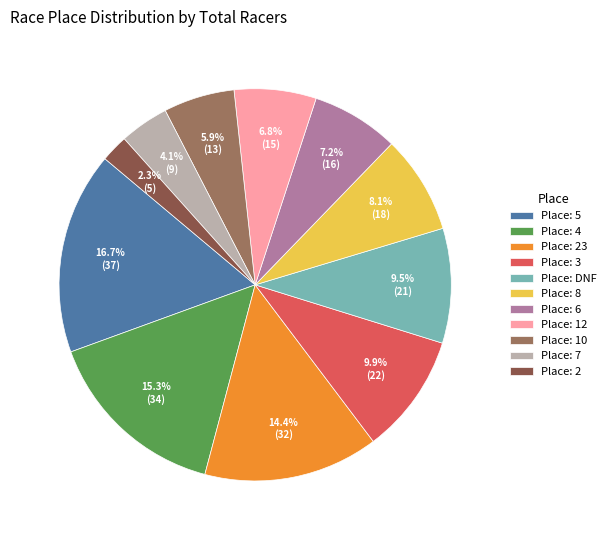

Which slice is the largest?

Place: 5